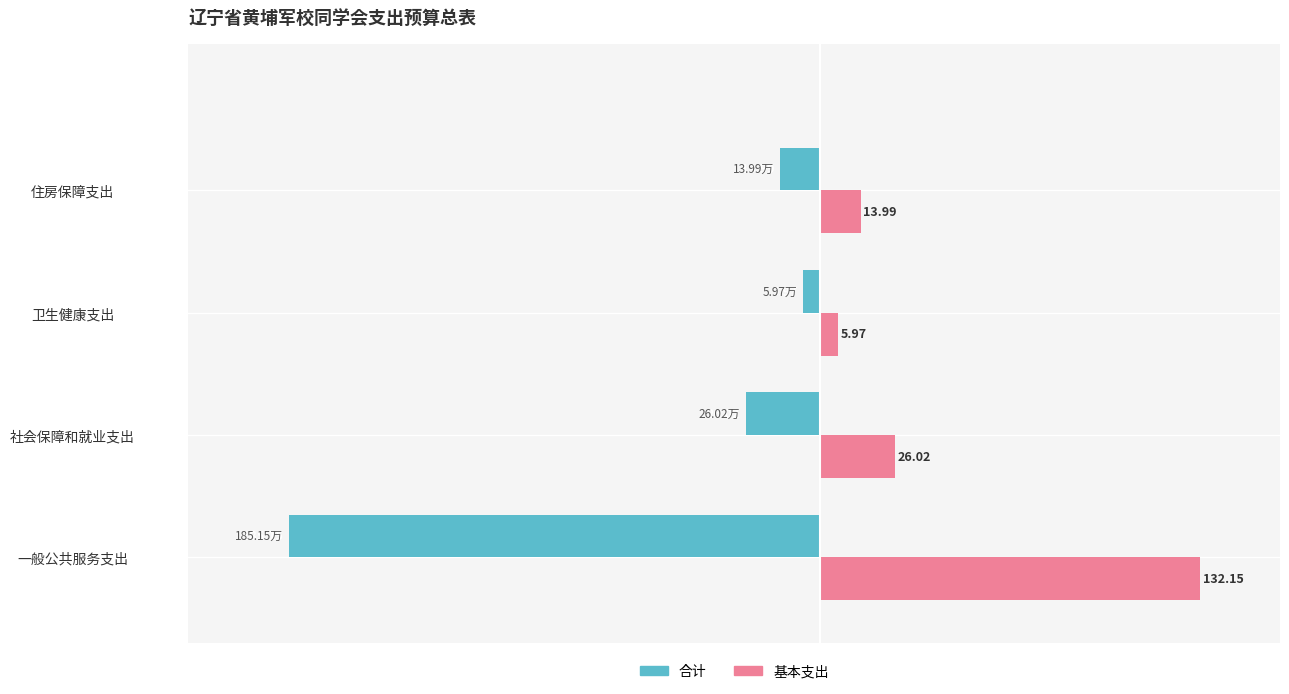

At which label is 基本支出 closest to 69?

社会保障和就业支出